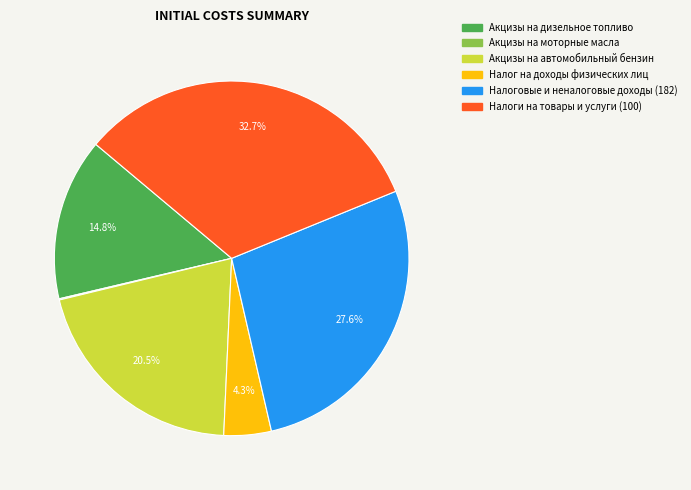

Which slice is the largest?

Налоги на товары и услуги (100)